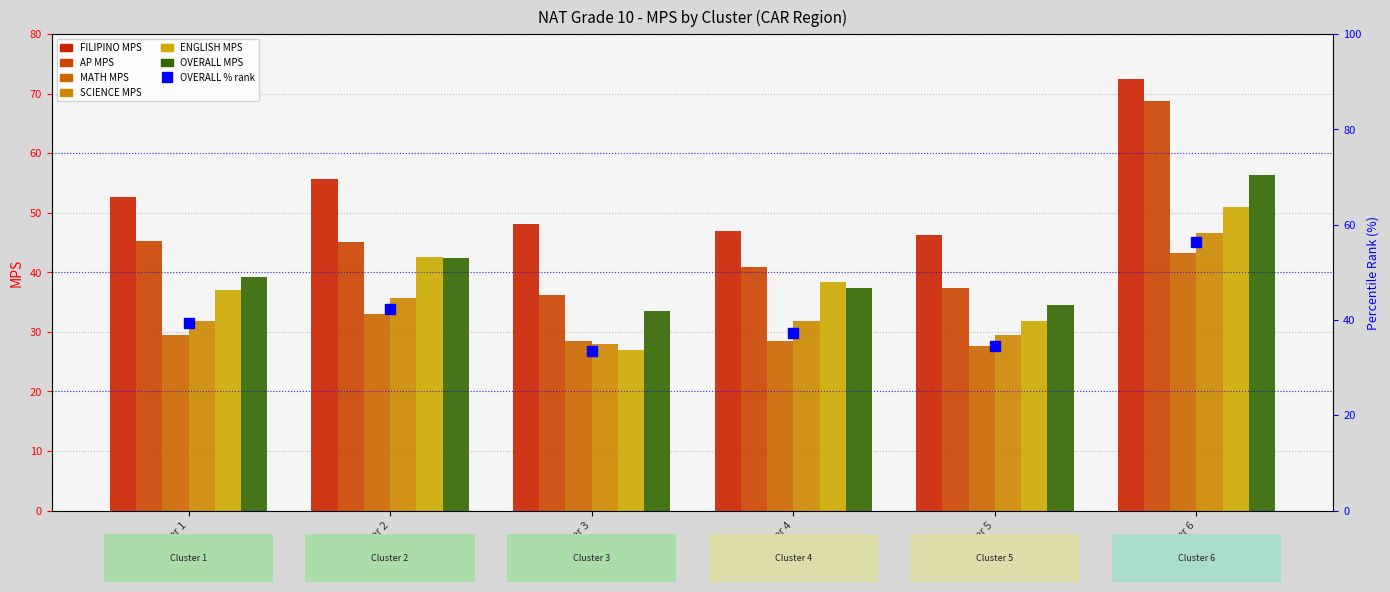

What is the difference between the highest and lowest values at Cluster 3?

21.2